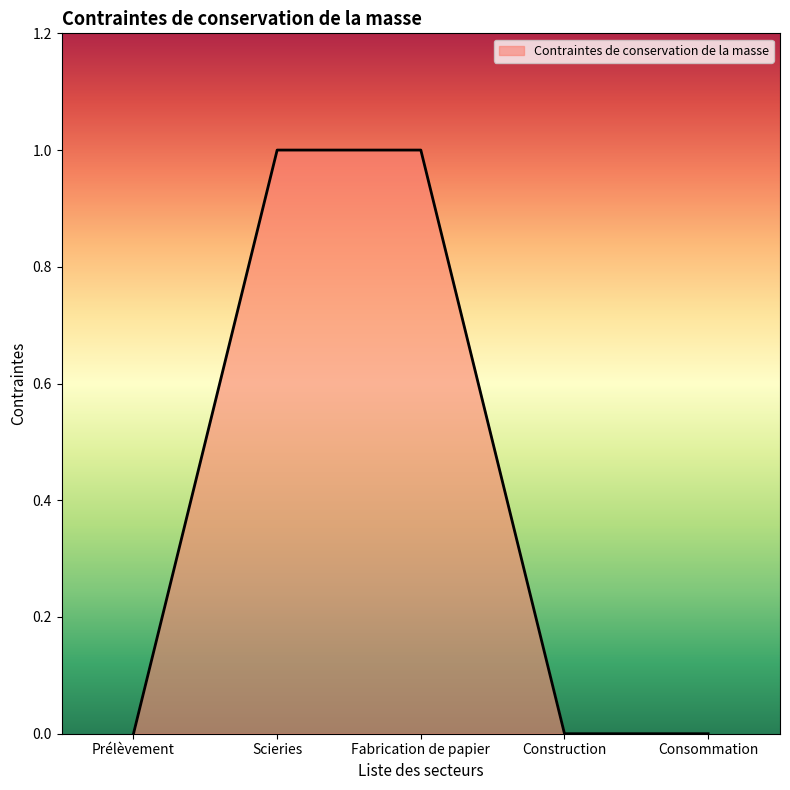

True or false: the data shows 2 at Scieries.

False